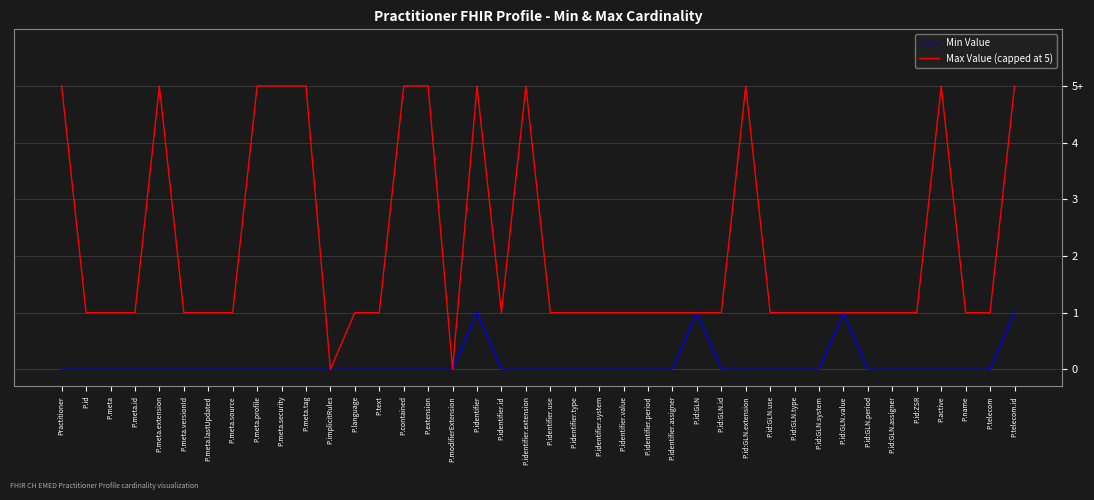

At which label is Max Value (capped at 5) closest to 2?

P.id